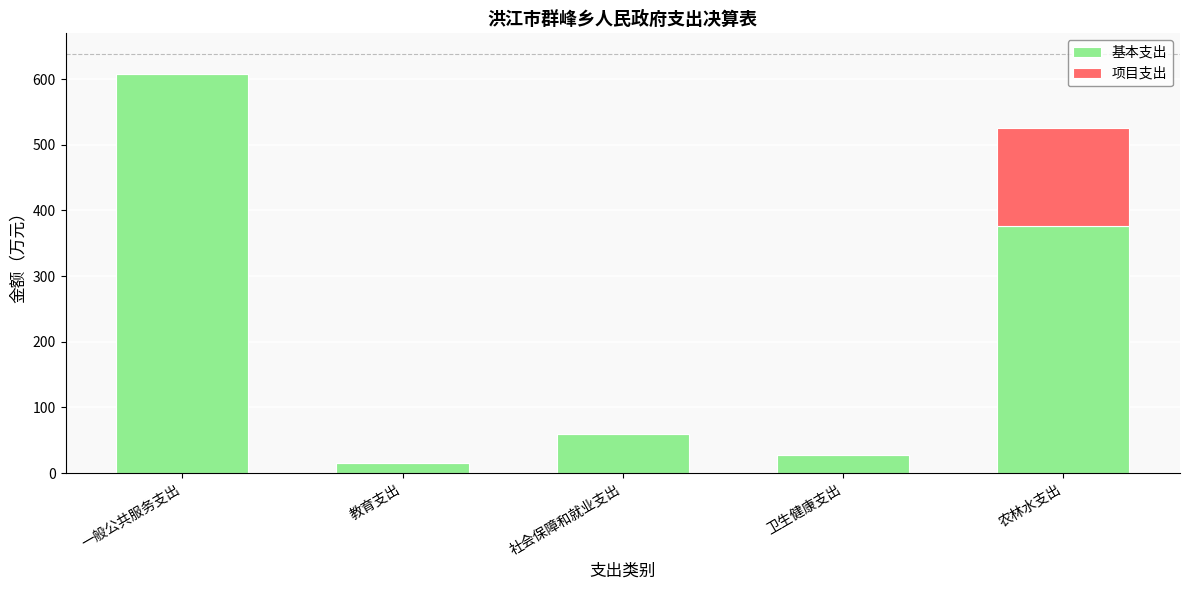

The value of 基本支出 at 教育支出 is 15.8. True or false?

True